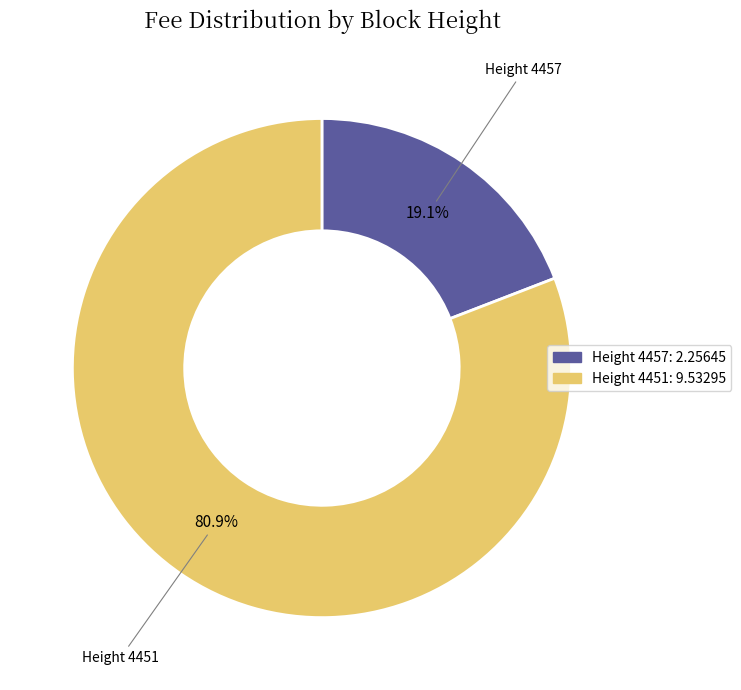

Which category has the biggest portion of the pie?

Height 4451: 9.53295